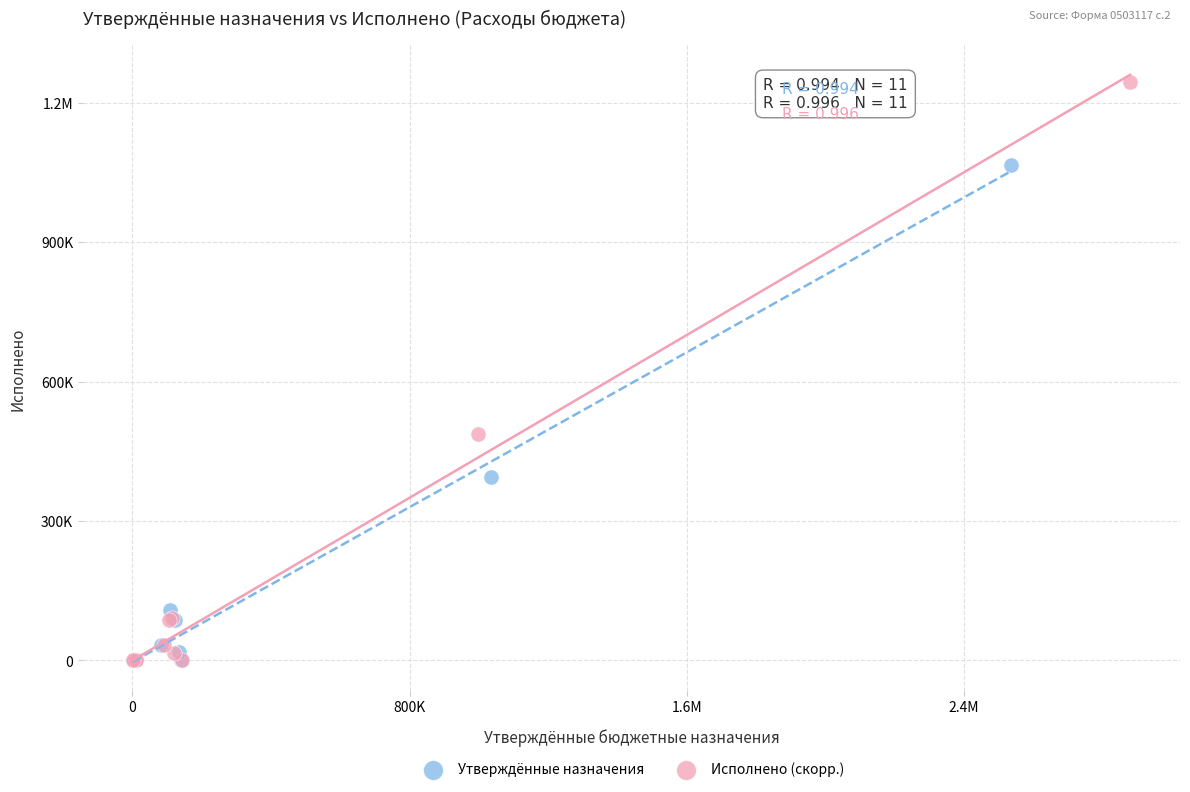

What are all the series names shown in the legend?

Утверждённые назначения, Исполнено (скорр.)